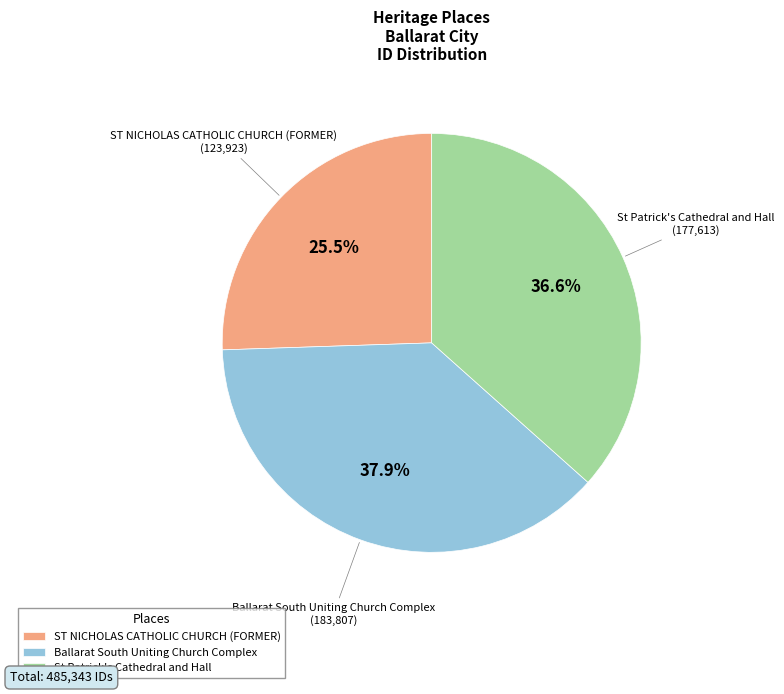

To the nearest percent, what percentage of the pie is St Patrick's Cathedral and Hall?

37%